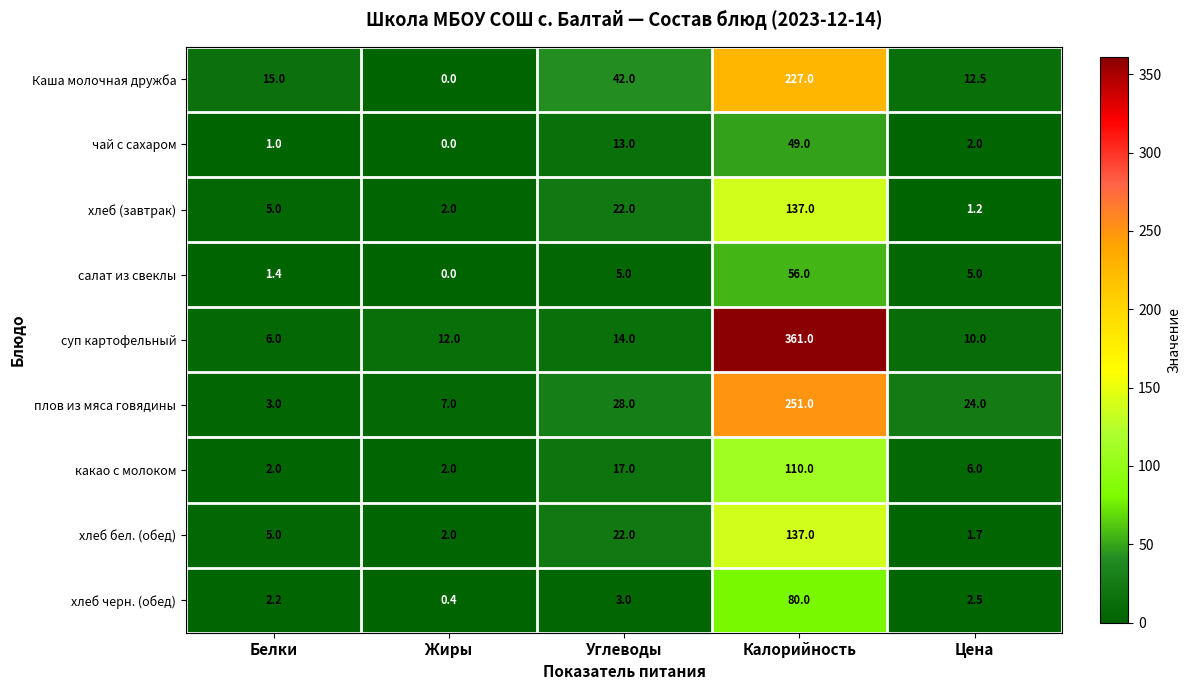

What is the approximate value of хлеб (завтрак) at Калорийность?

137.0